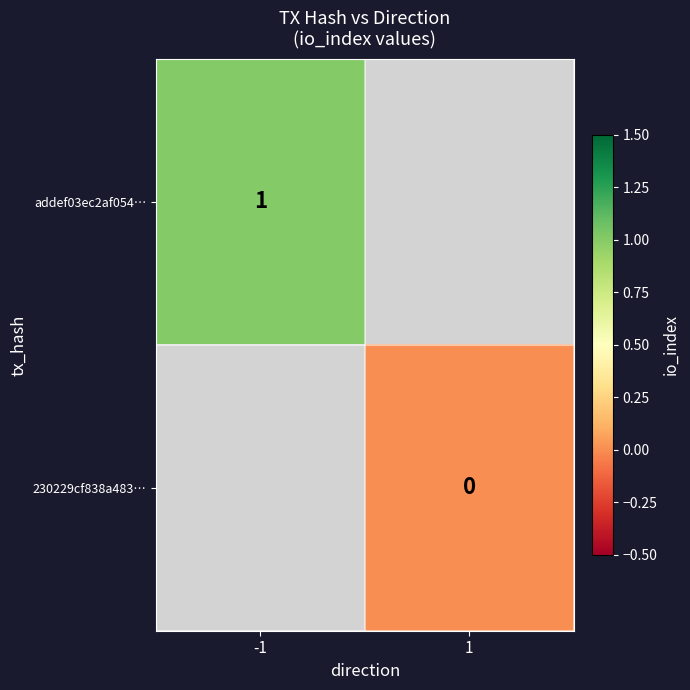

Which label corresponds to the largest value in the chart?

-1